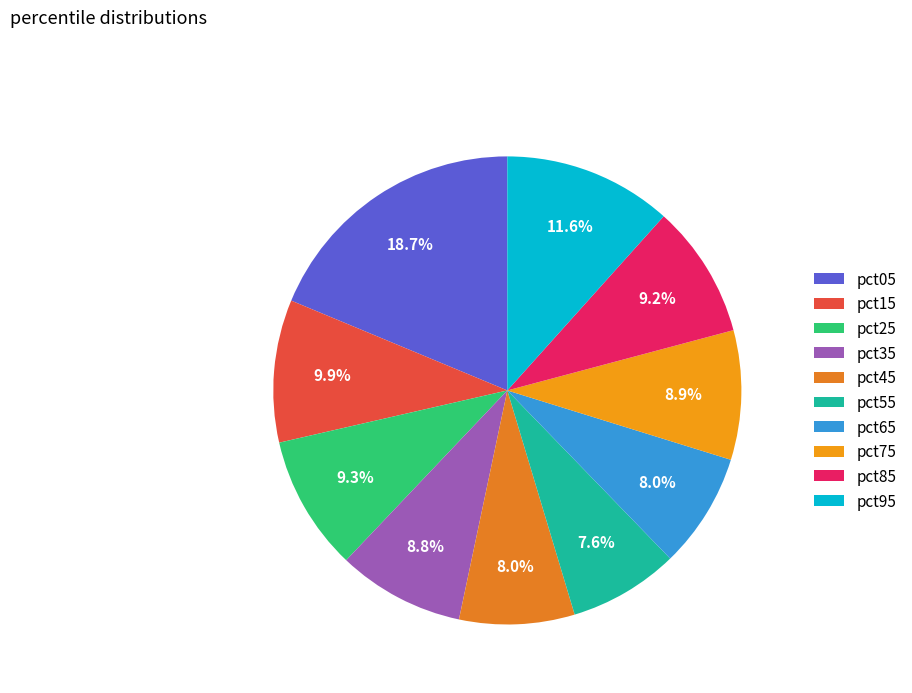

Is pct85 the majority of the pie?

No